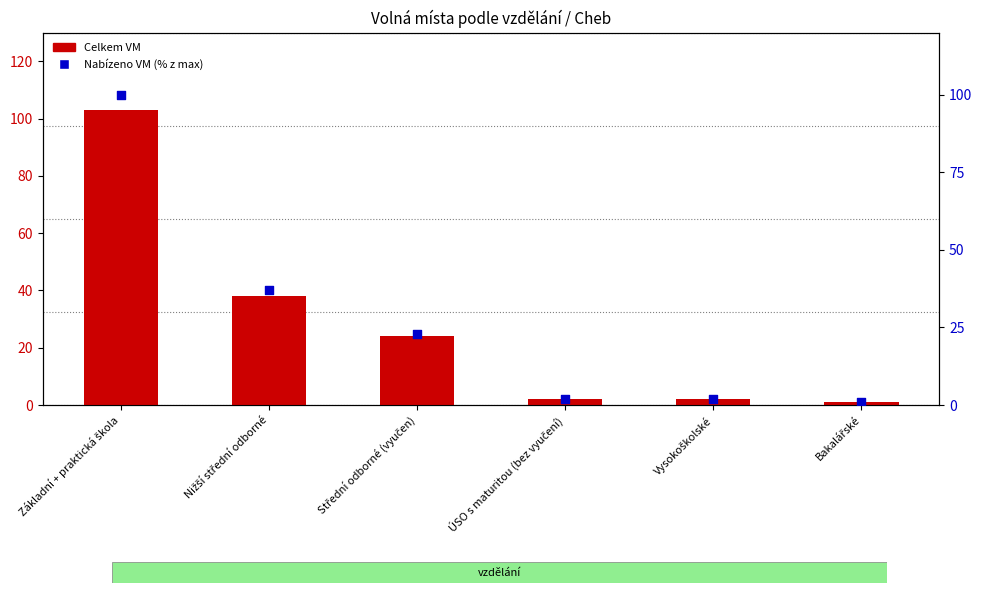

Which series has the largest Y range (max minus min)?

Celkem VM